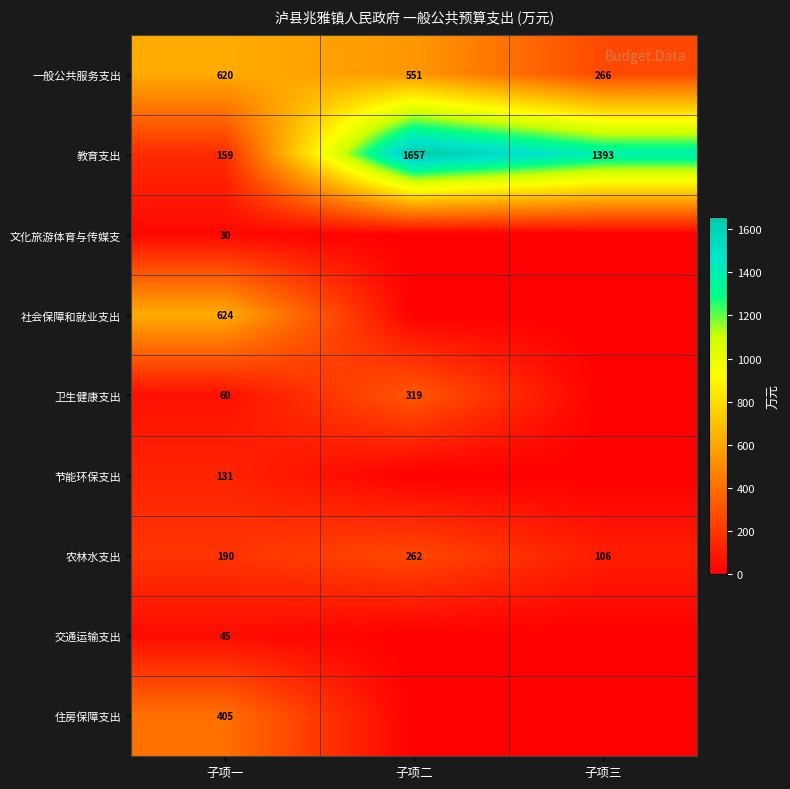

List the labels in order of 一般公共服务支出 value, smallest first.

子项三, 子项二, 子项一